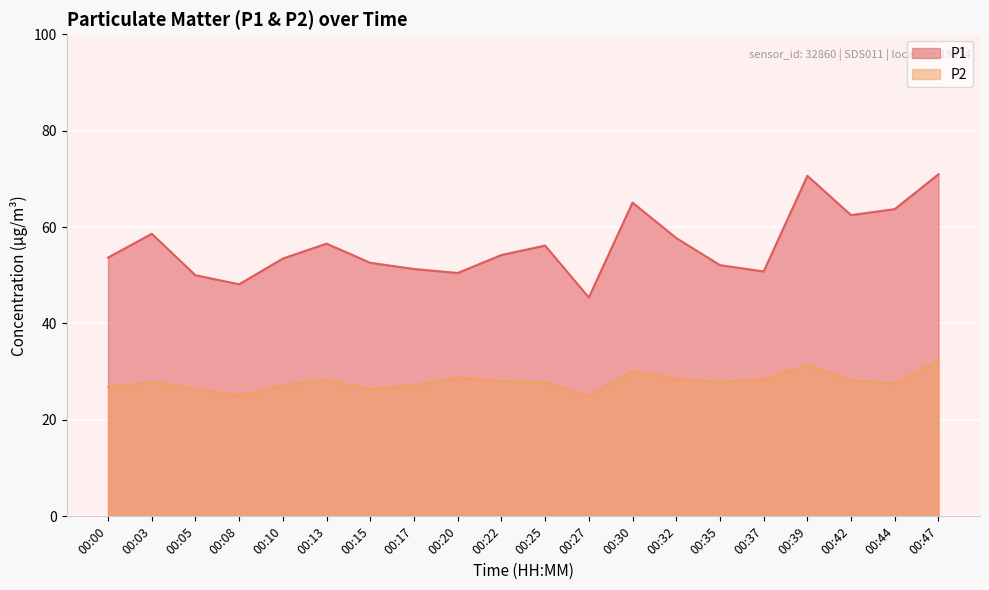

Which has a higher value, 00:13 or 00:10?

00:13